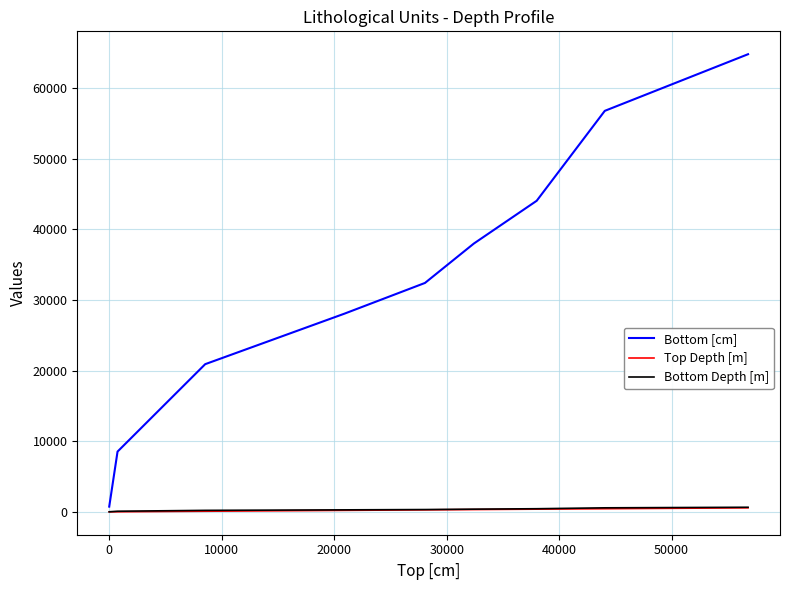

What is the greatest value displayed?

64817.0